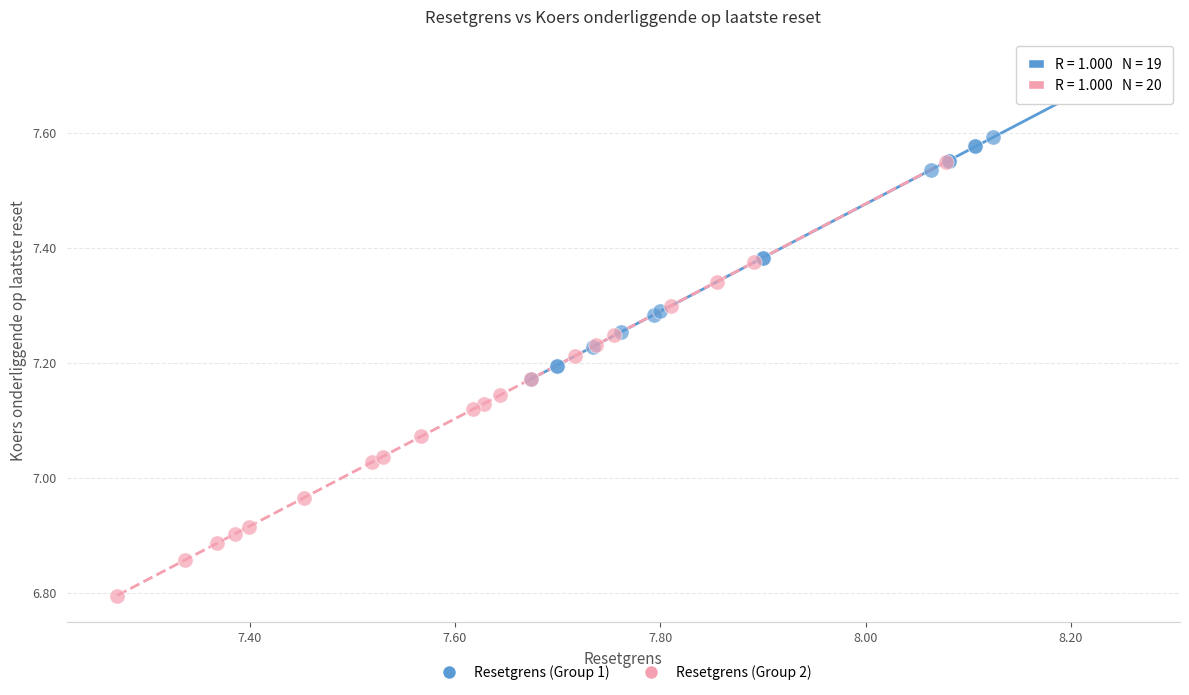

Which series contains the highest Y value?

Resetgrens (Group 1)